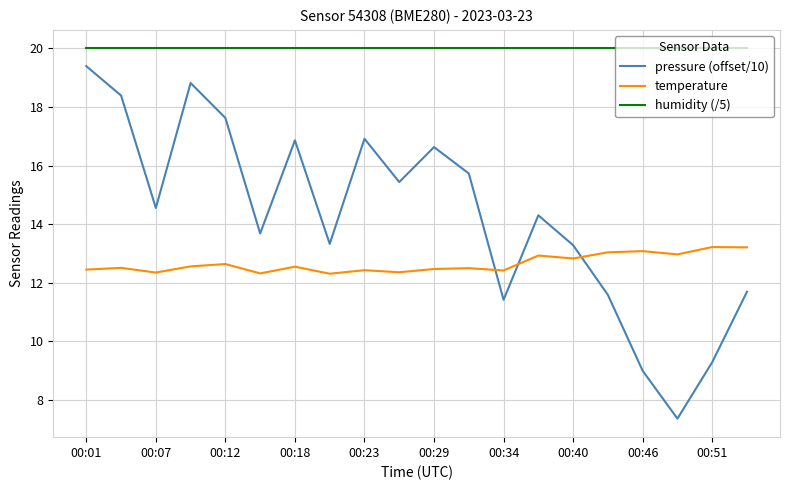

List the series in order of their overall mean, highest first.

humidity (/5), pressure (offset/10), temperature